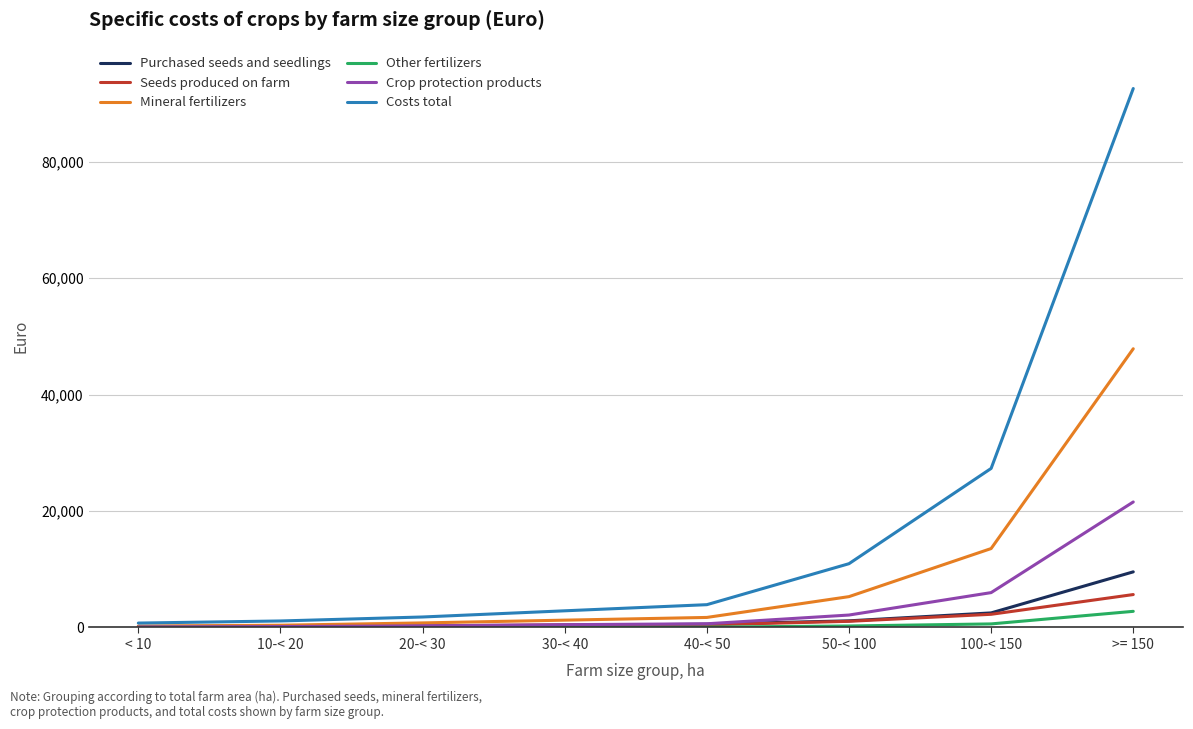

What is the total value across all series at 50-< 100?

20841